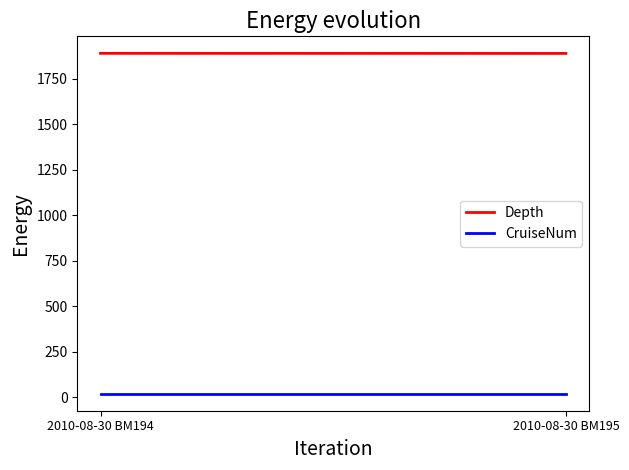

Is it true that Depth equals 3357.2 at 2010-08-30 BM195?

False